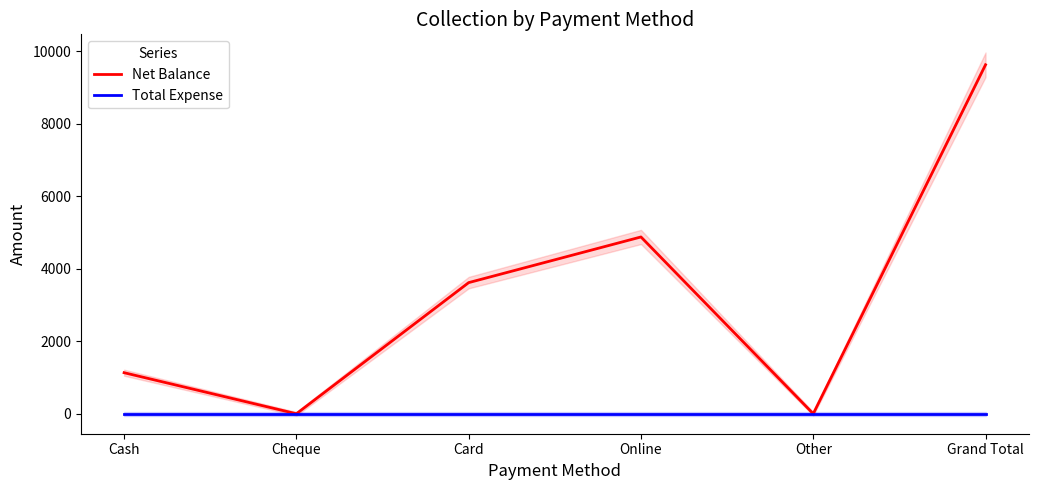

Where is Net Balance nearest to the value 4811?

Online